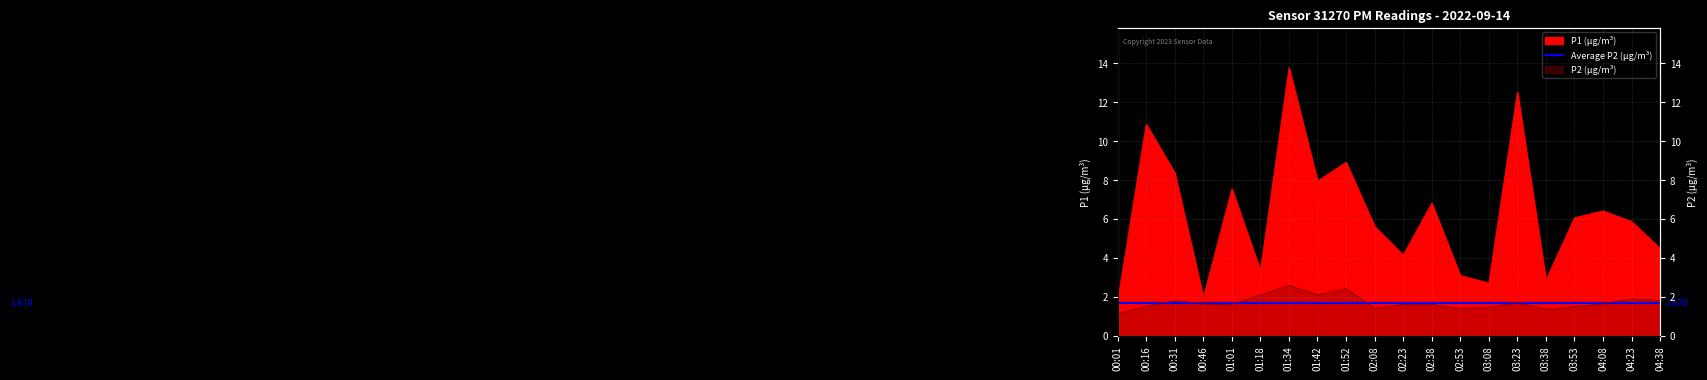

What position from the left is 00:31?

3